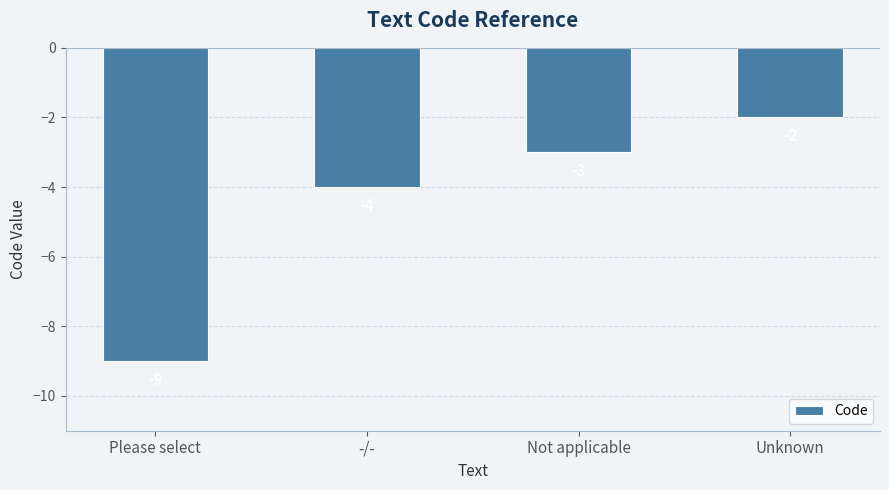

Which has a higher value, Not applicable or -/-?

Not applicable